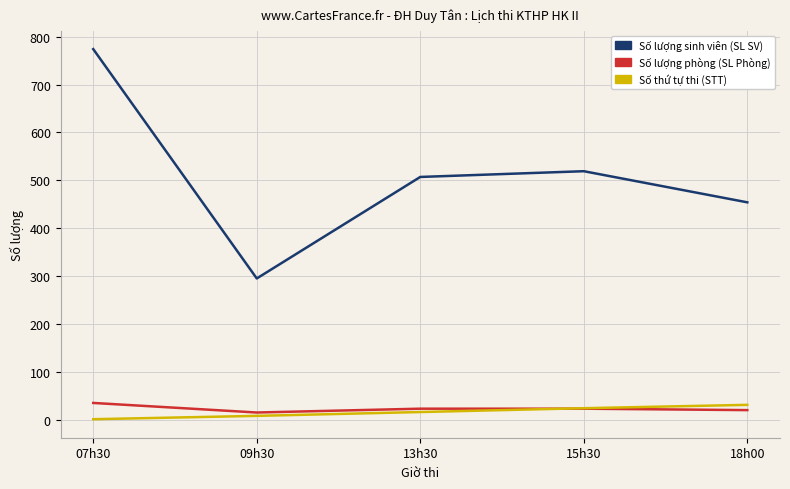

What is the difference between the Số thứ tự thi (STT) values at 09h30 and 07h30?

7